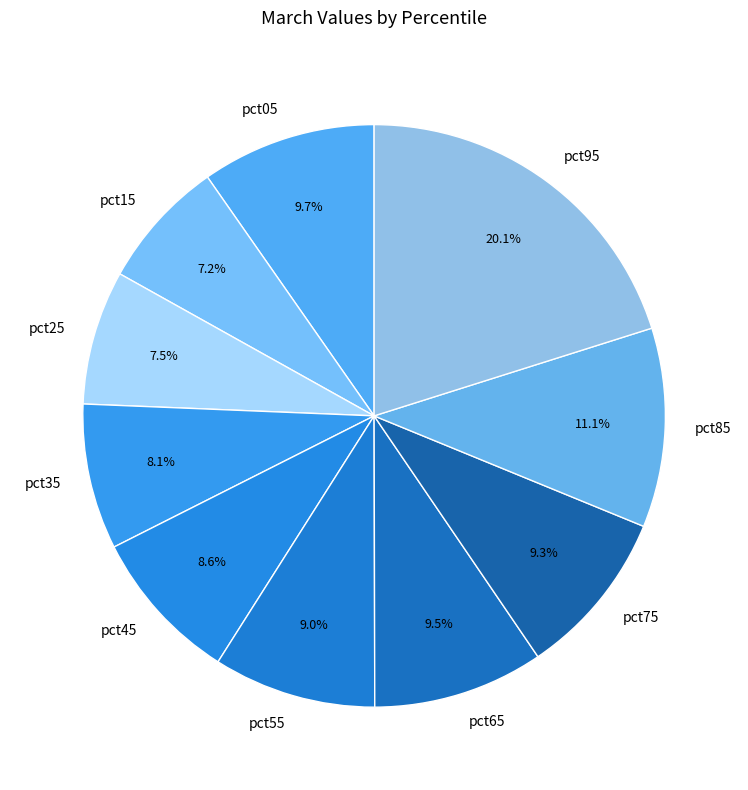

Is there a majority slice in this chart?

No